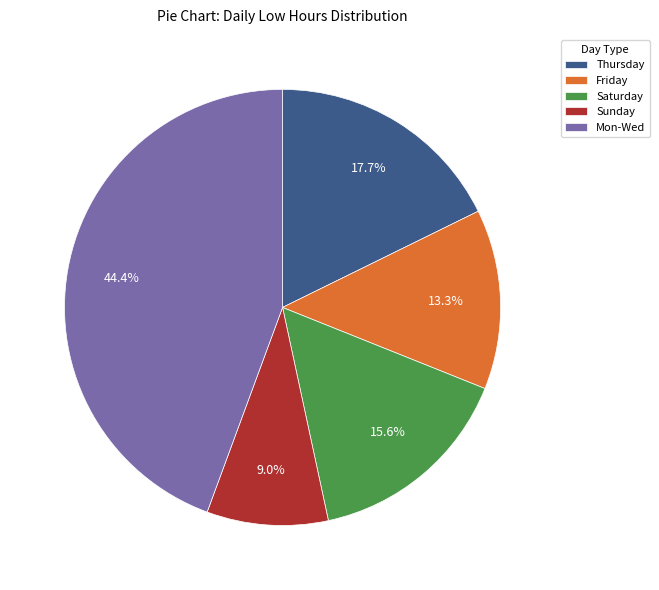

Rank the categories by value from lowest to highest.

Sunday, Friday, Saturday, Thursday, Mon-Wed